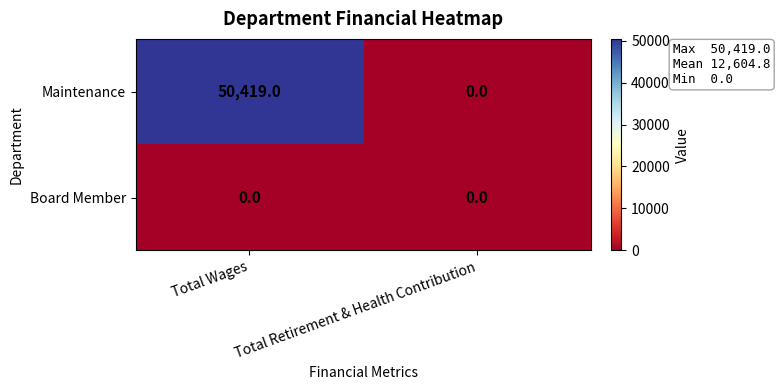

The Board Member series shows 0 at Total Retirement & Health Contribution. True or false?

True